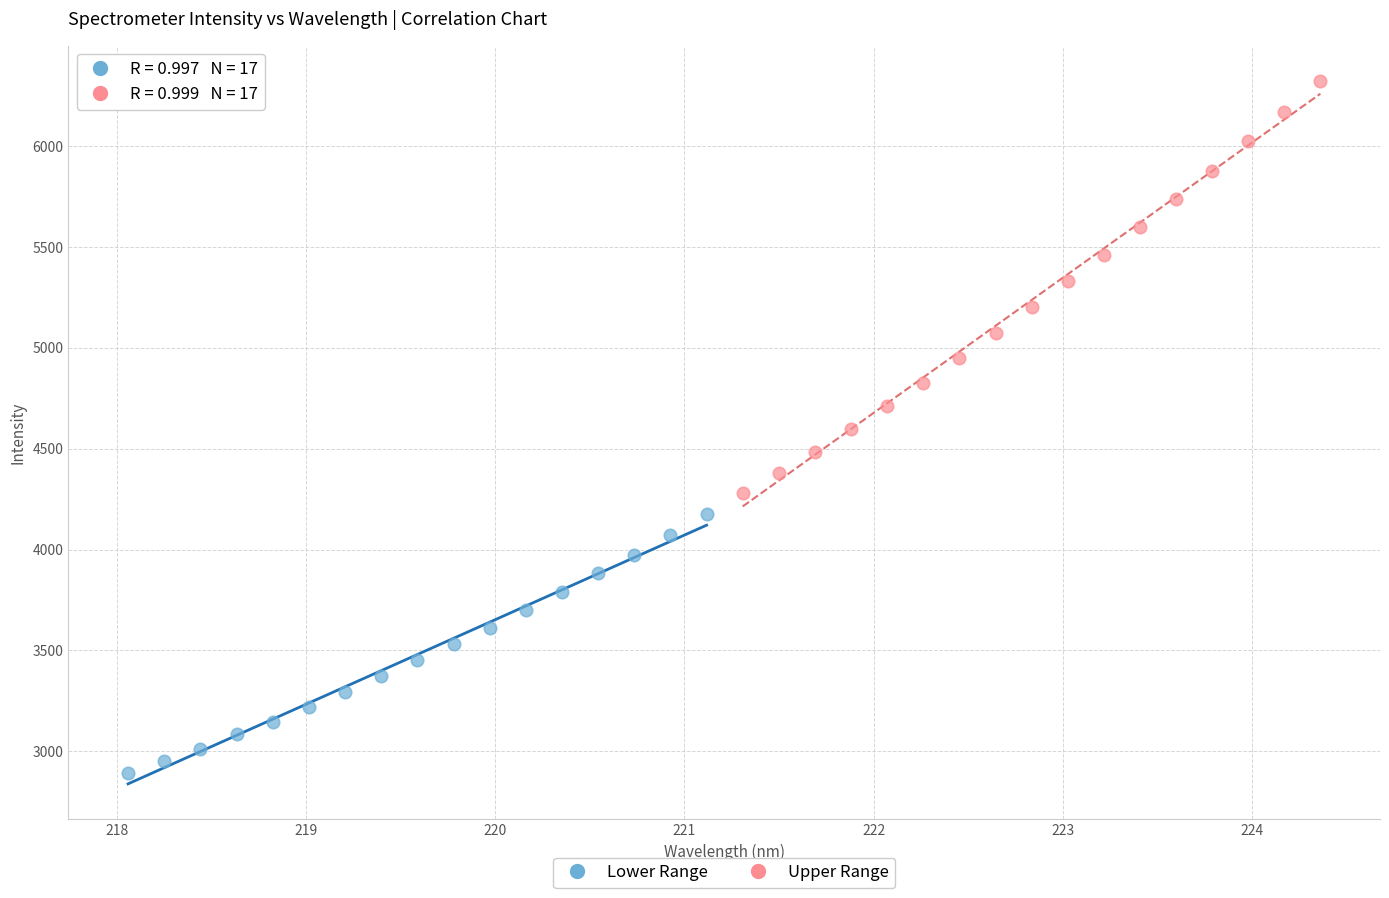

Which series contains the highest Y value?

Upper Range